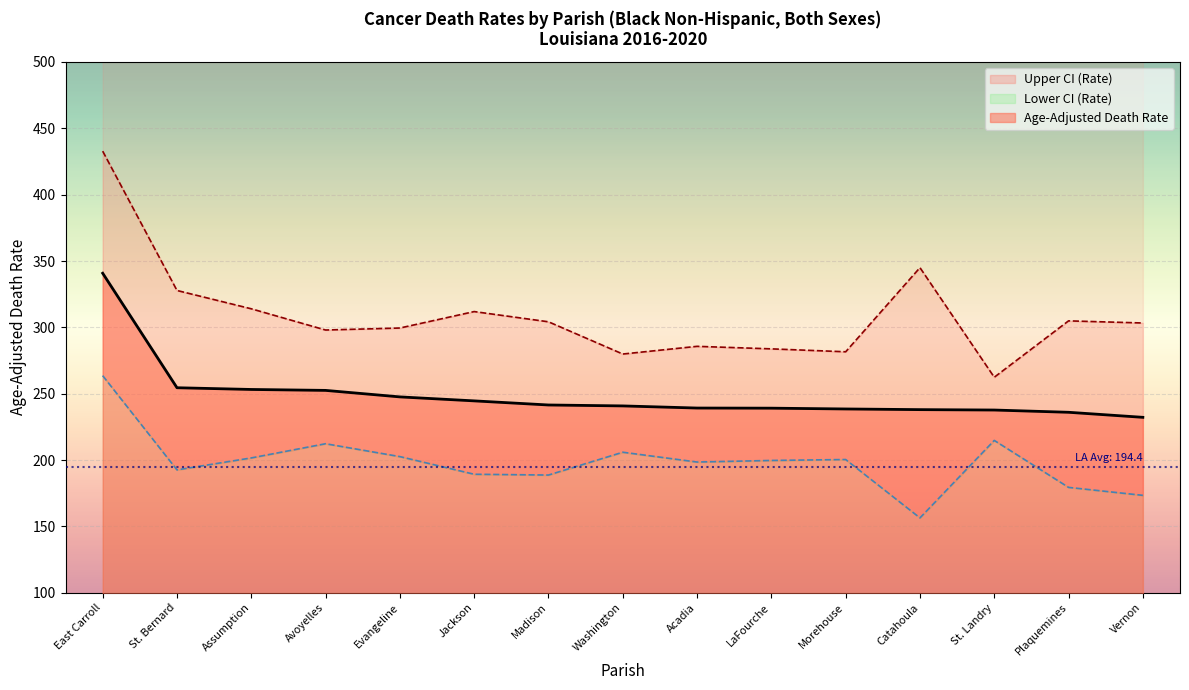

Where is the first local maximum for Lower CI (Rate)?

Avoyelles